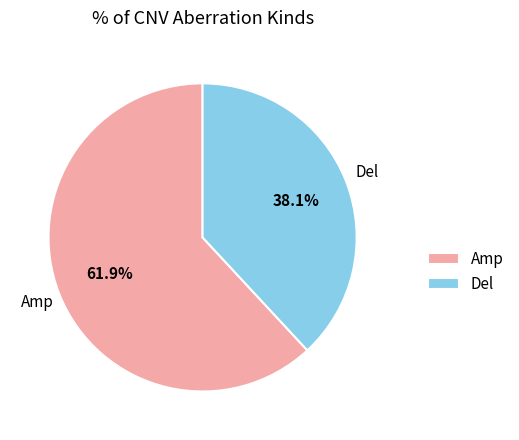

Is it true that Amp is 62% of the pie?

True